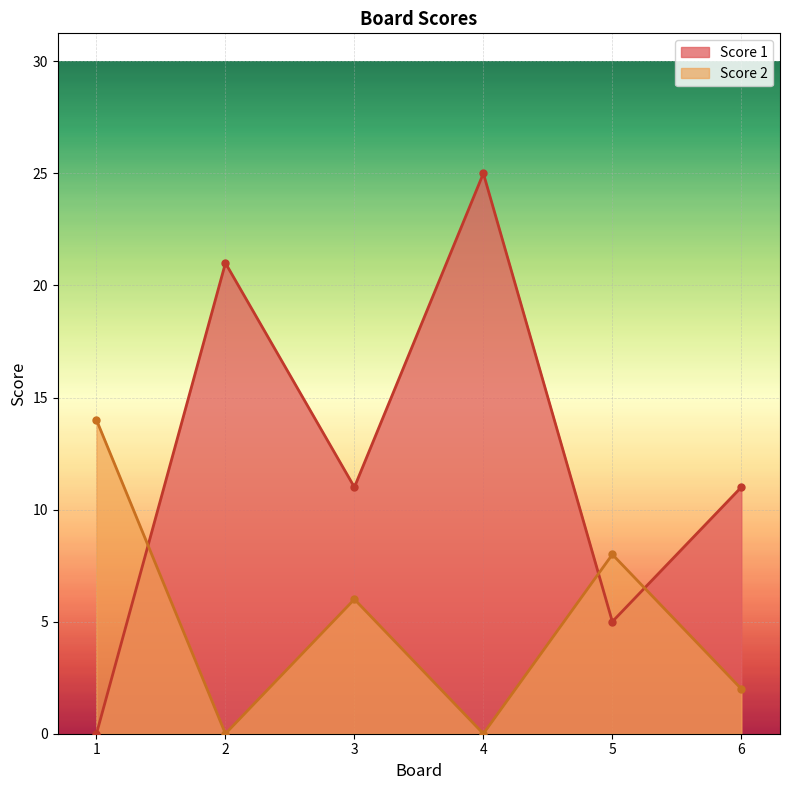

What is the difference between the maximum and second lowest values in the Score 1 series?

20